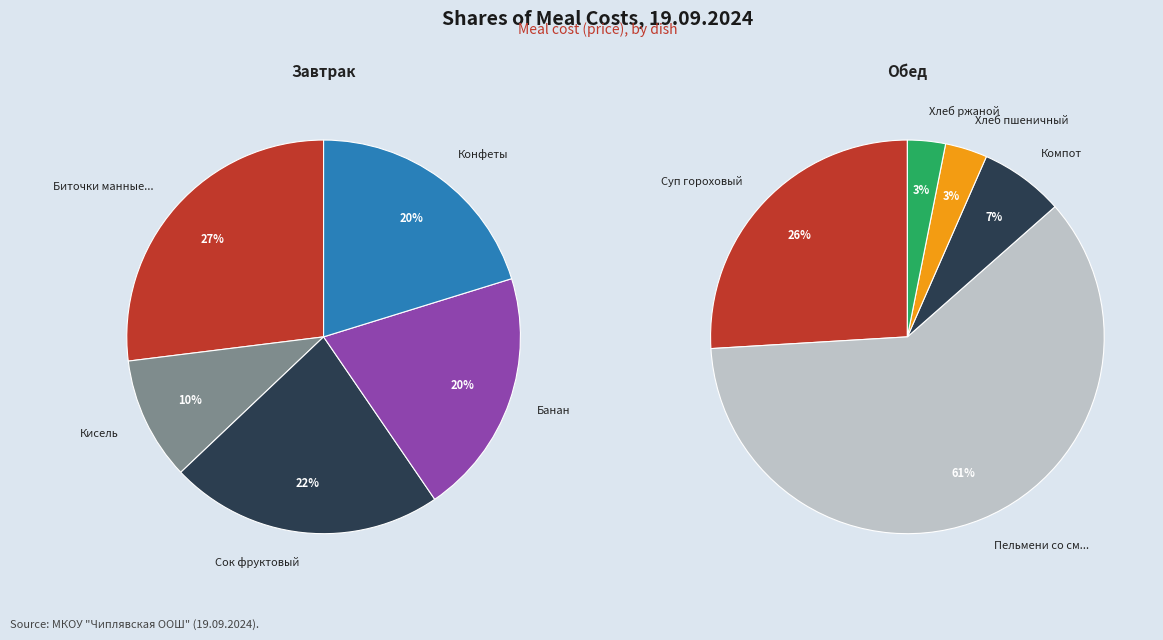

Count the number of slices in the pie.

10